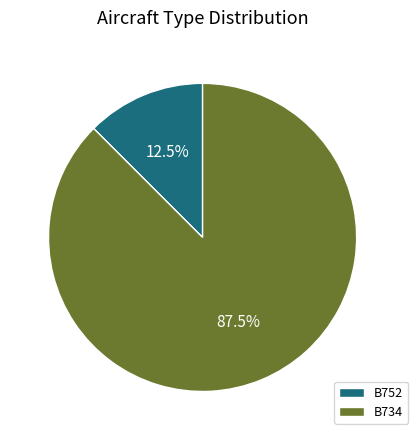

Count the number of slices in the pie.

2